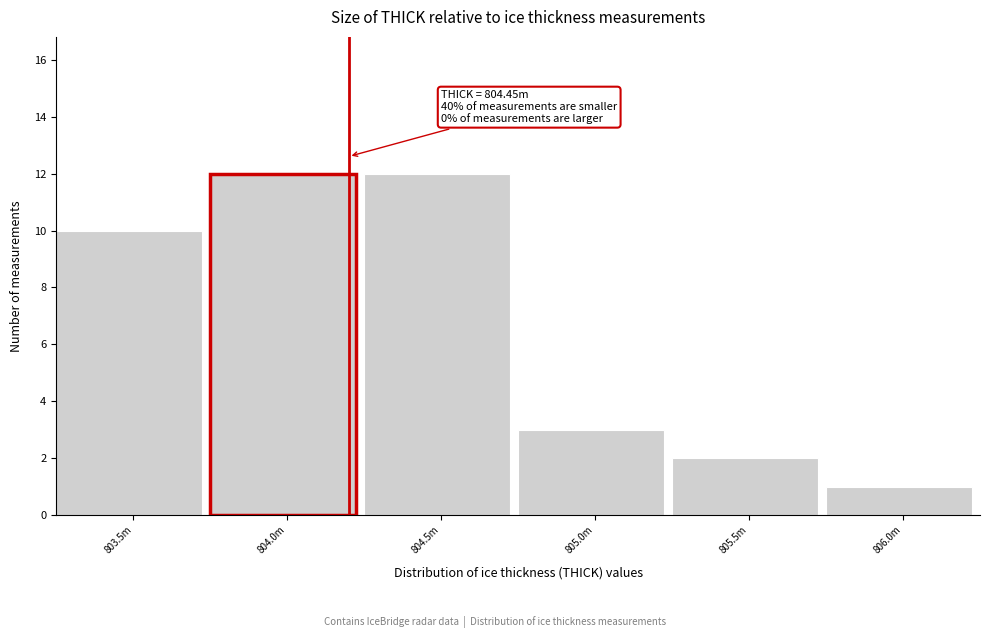

Reading left to right, what are all the values shown in this chart?

10	12	12	3	2	1